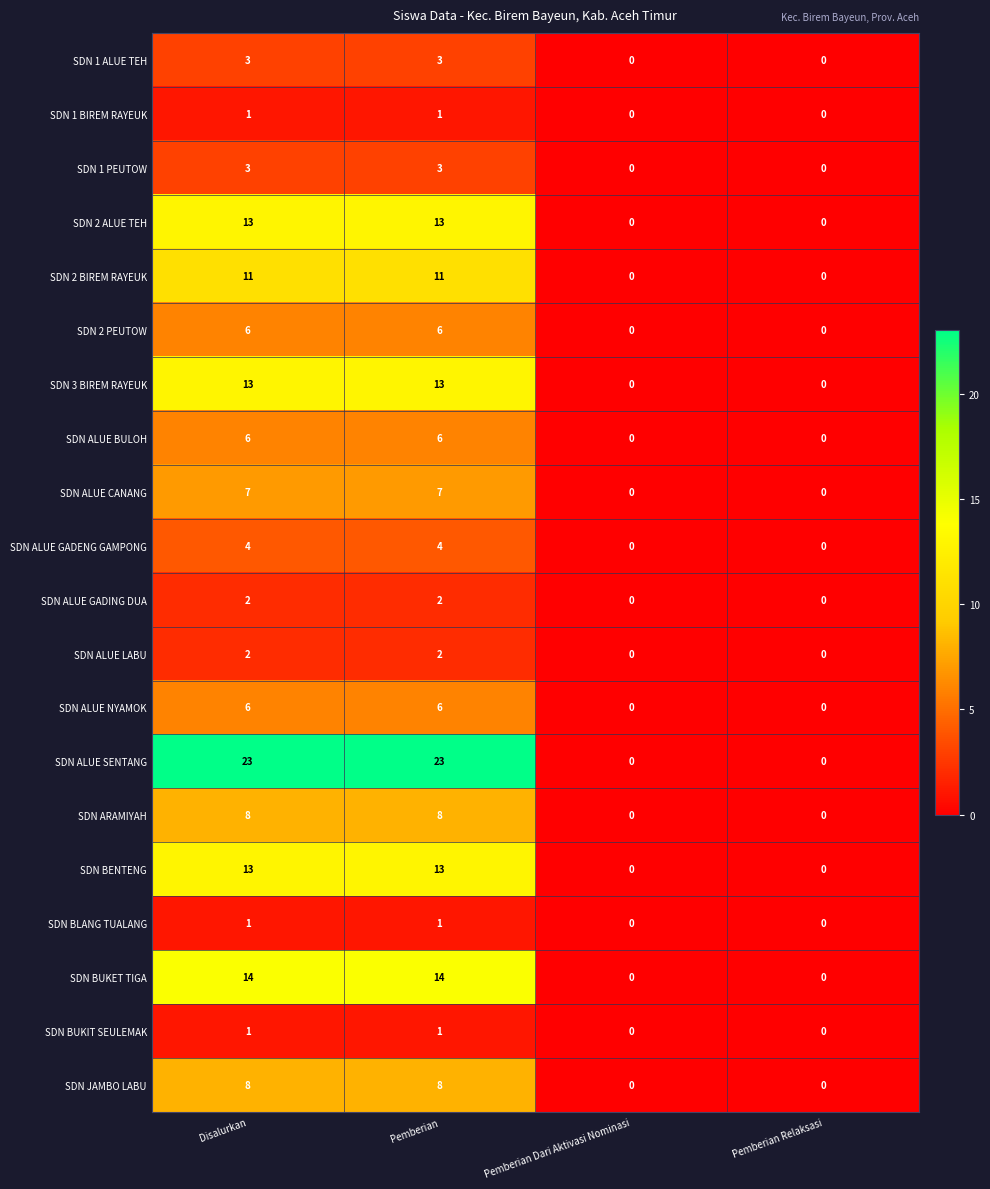

How many distinct data groups are displayed?

20